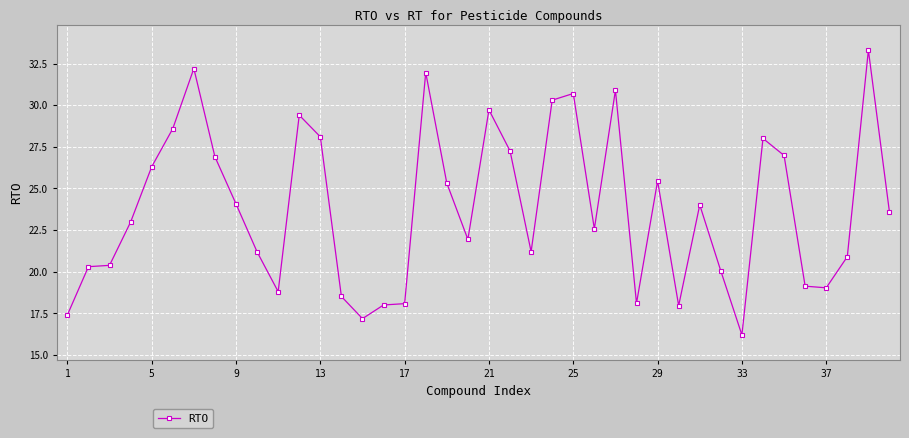

What is the value of the 3rd point from the left?

20.4